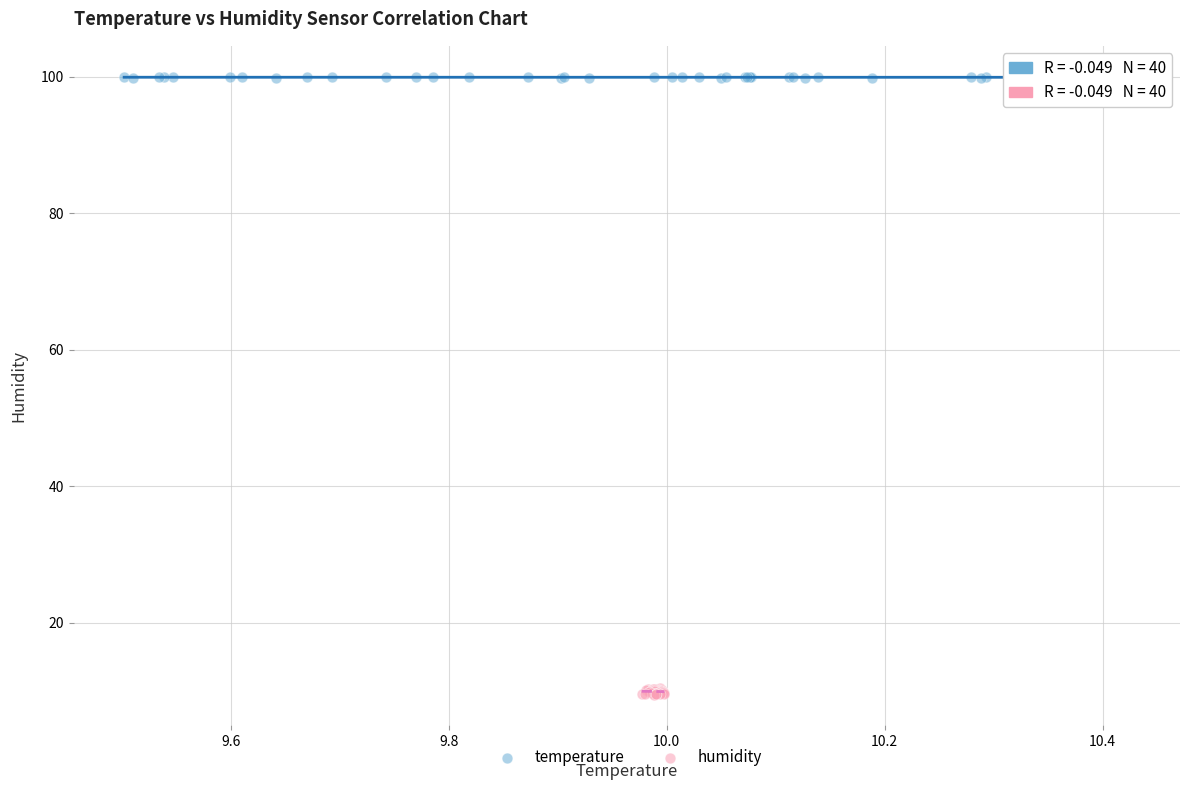

Which series contains the lowest Y value?

humidity